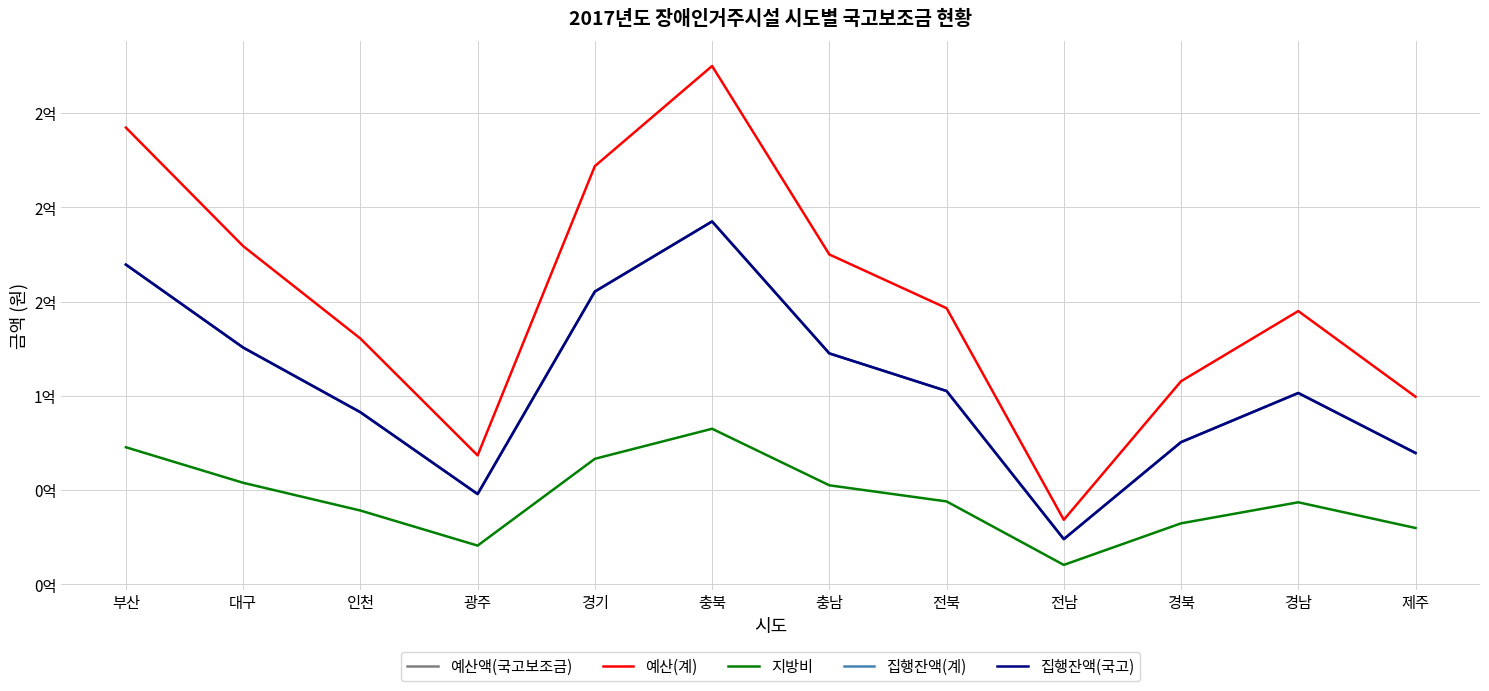

Does the chart display data point markers on the line(s)?

No